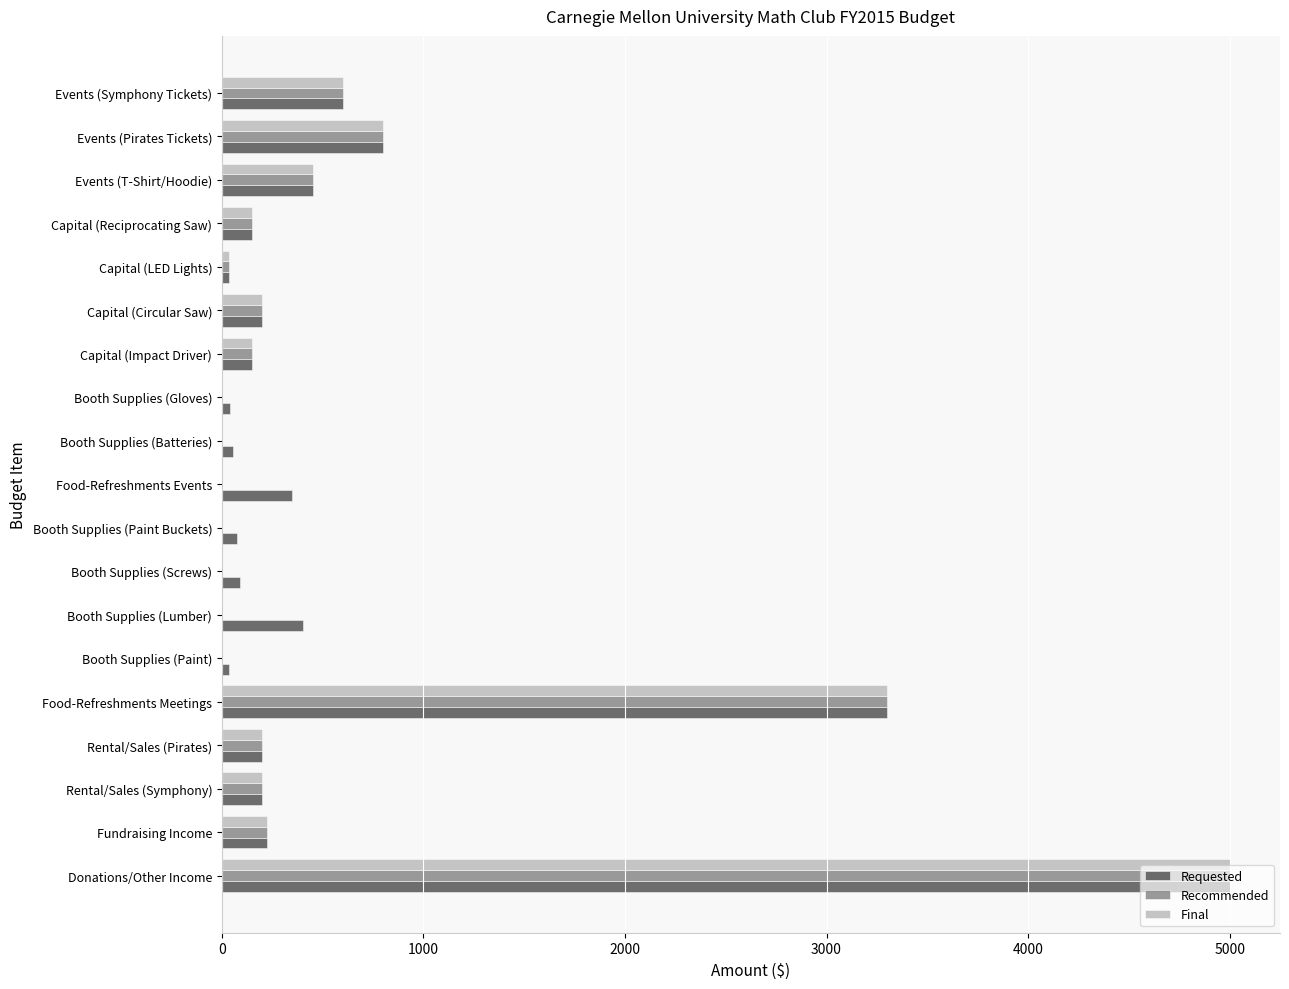

What is the sum of the Requested values at Food-Refreshments Events and Capital (Impact Driver)?

500